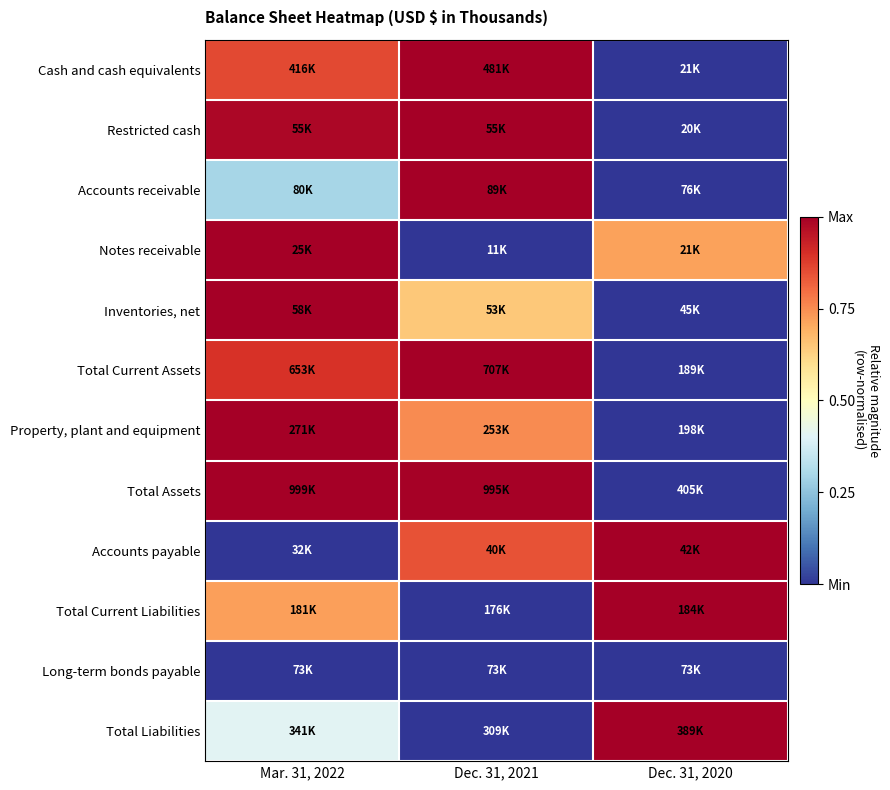

Reading left to right, extract all data points from this chart.

Cash and cash equivalents: Mar. 31, 2022=0.9	Dec. 31, 2021=1.0	Dec. 31, 2020=0.0
Restricted cash: Mar. 31, 2022=1.0	Dec. 31, 2021=1.0	Dec. 31, 2020=0.0
Accounts receivable: Mar. 31, 2022=0.3	Dec. 31, 2021=1.0	Dec. 31, 2020=0.0
Notes receivable: Mar. 31, 2022=1.0	Dec. 31, 2021=0.0	Dec. 31, 2020=0.7
Inventories, net: Mar. 31, 2022=1.0	Dec. 31, 2021=0.6	Dec. 31, 2020=0.0
Total Current Assets: Mar. 31, 2022=0.9	Dec. 31, 2021=1.0	Dec. 31, 2020=0.0
Property, plant and equipment: Mar. 31, 2022=1.0	Dec. 31, 2021=0.8	Dec. 31, 2020=0.0
Total Assets: Mar. 31, 2022=1.0	Dec. 31, 2021=1.0	Dec. 31, 2020=0.0
Accounts payable: Mar. 31, 2022=0.0	Dec. 31, 2021=0.8	Dec. 31, 2020=1.0
Total Current Liabilities: Mar. 31, 2022=0.7	Dec. 31, 2021=0.0	Dec. 31, 2020=1.0
Long-term bonds payable: Mar. 31, 2022=0.0	Dec. 31, 2021=0.0	Dec. 31, 2020=0.0
Total Liabilities: Mar. 31, 2022=0.4	Dec. 31, 2021=0.0	Dec. 31, 2020=1.0